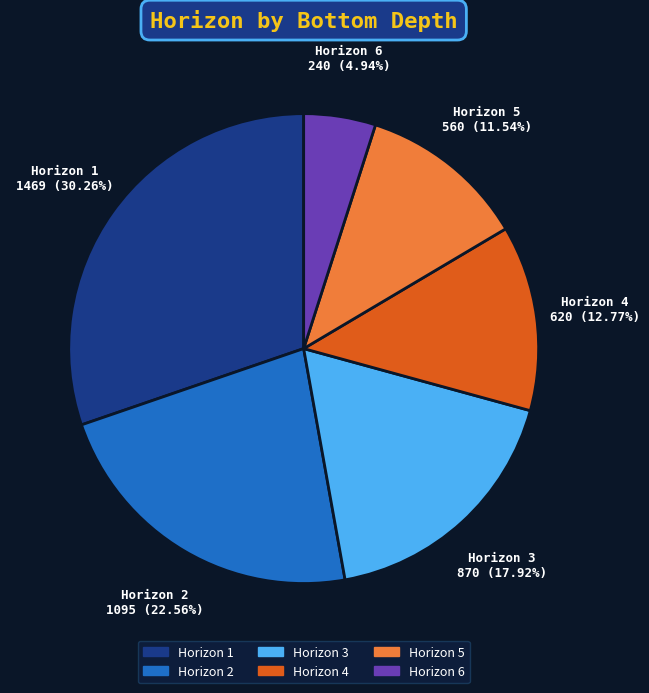

Is there any slice that represents more than half of the pie?

No